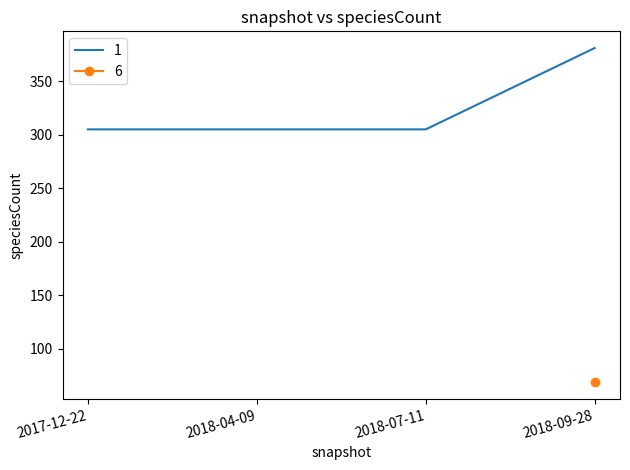

What position from the left is 2017-12-22?

1